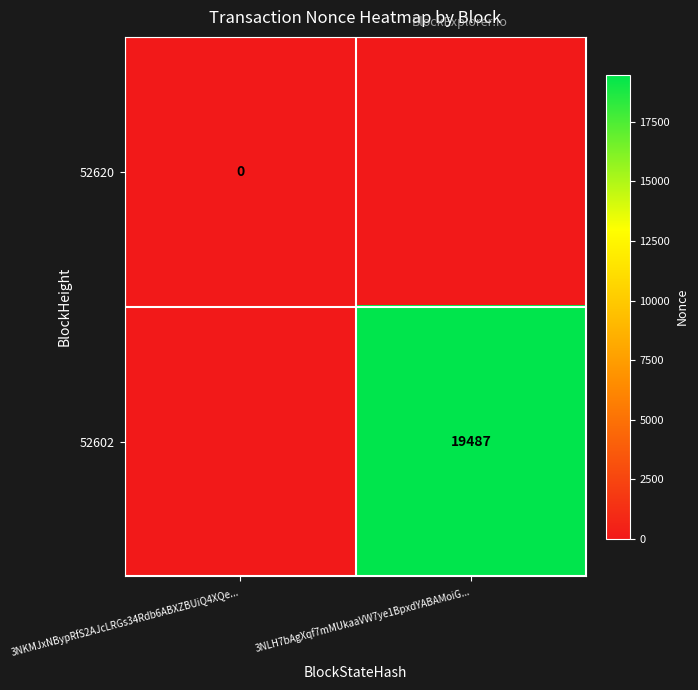

What is the total value across all series at 3NLH7bAgXqf7mMUkaaVW7ye1BpxdYABAMoiG...?

19487